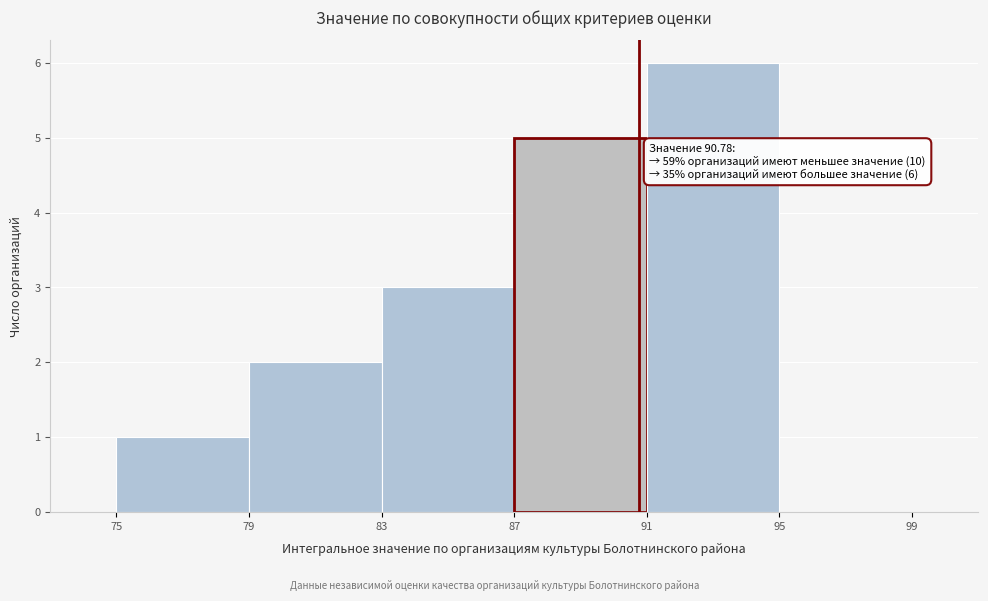

Which range on the x-axis has the tallest bar?

91 to 95